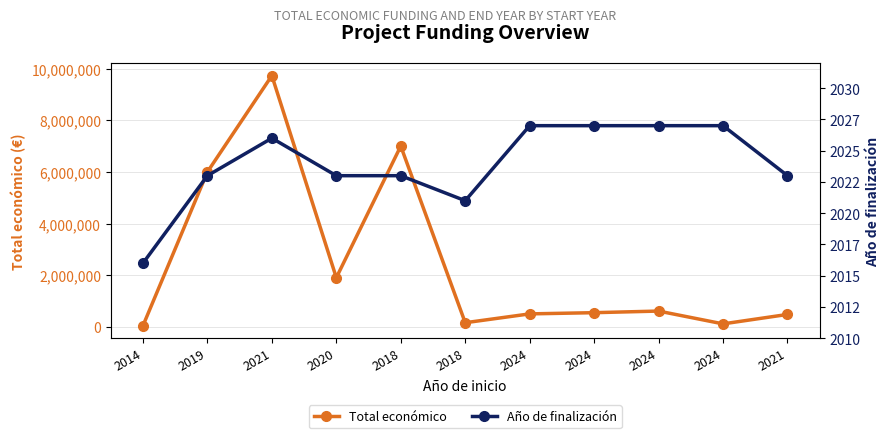

What are all the series names shown in the legend?

Total económico, Año de finalización